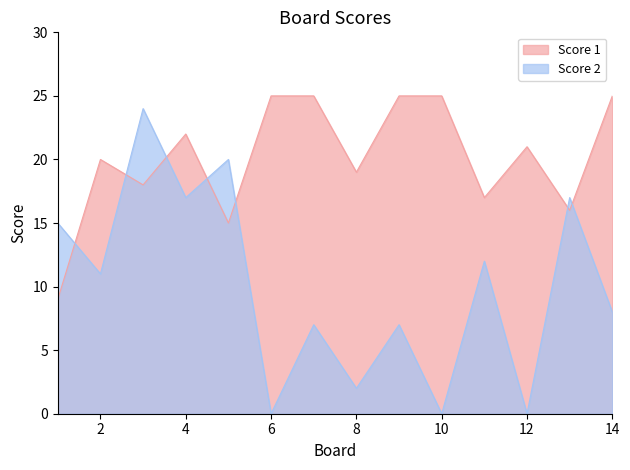

What are all the series names shown in the legend?

Score 1, Score 2